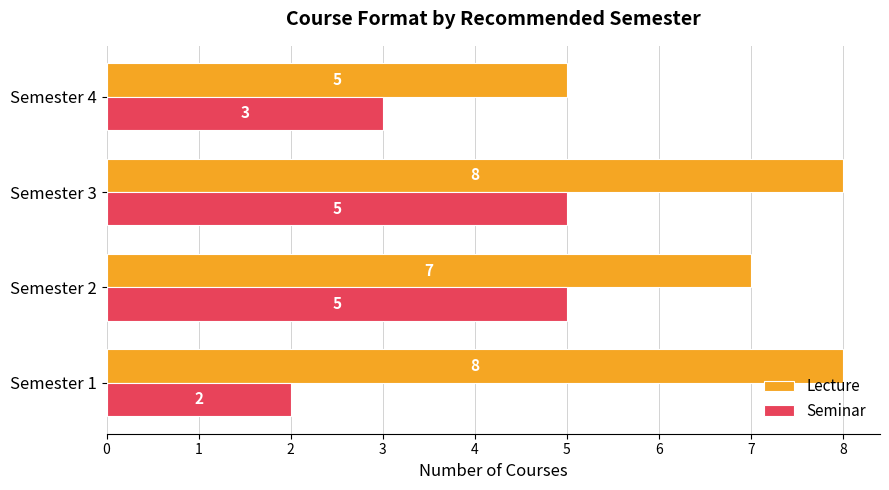

What is the difference between the maximum and minimum values in the Lecture series?

3